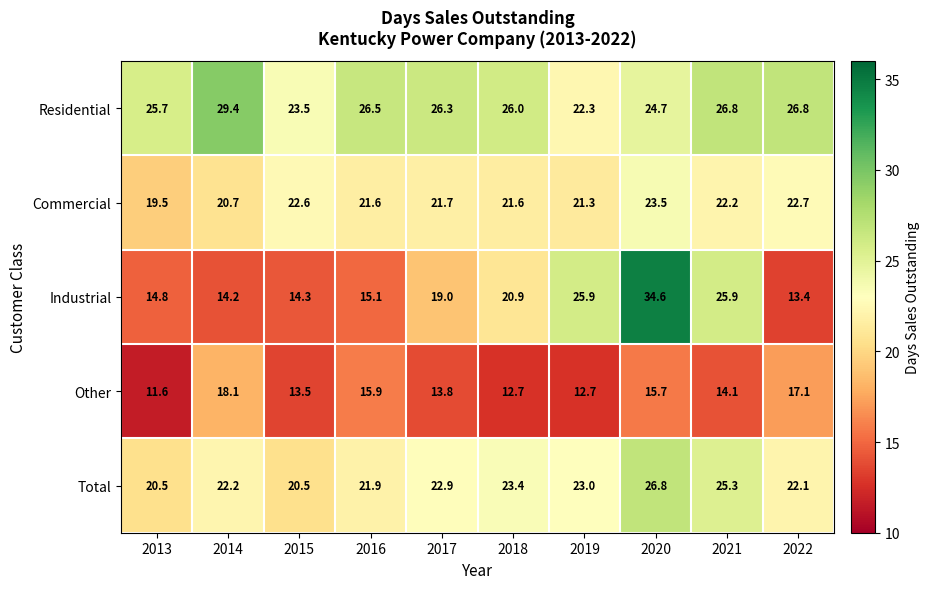

What is the difference between the second highest and minimum values in the Other series?

5.5